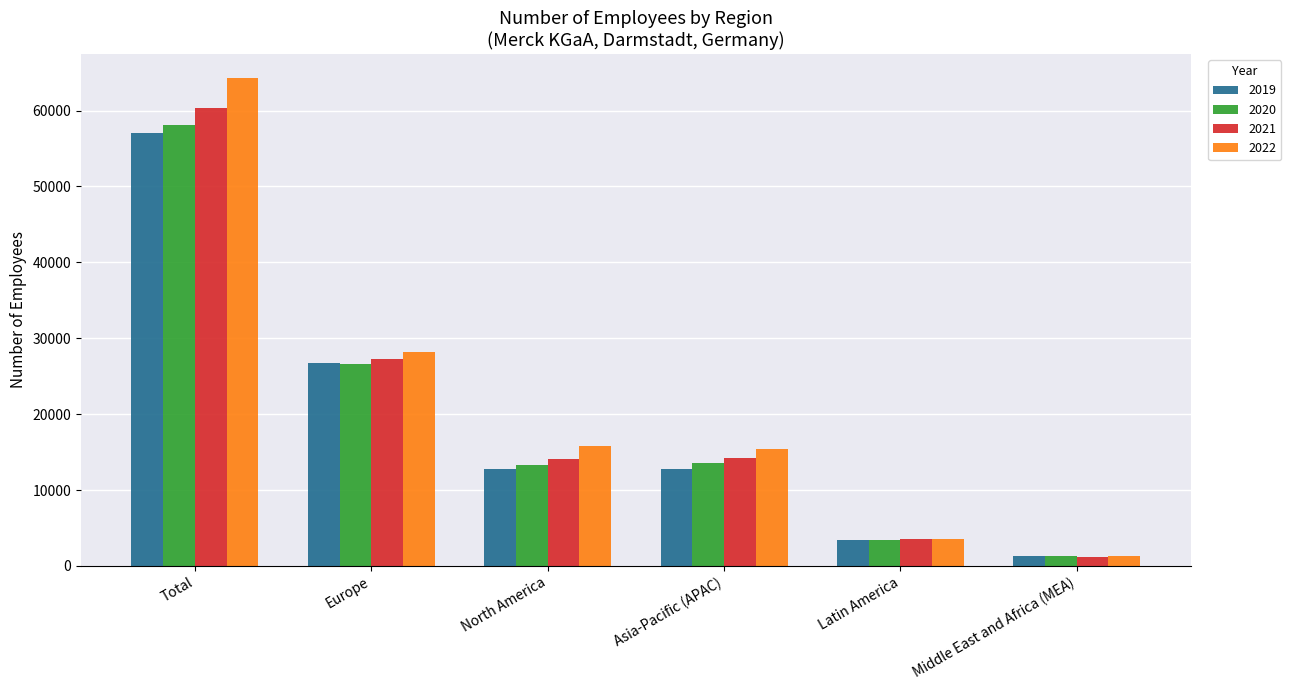

What is the total value across all series at North America?

56058